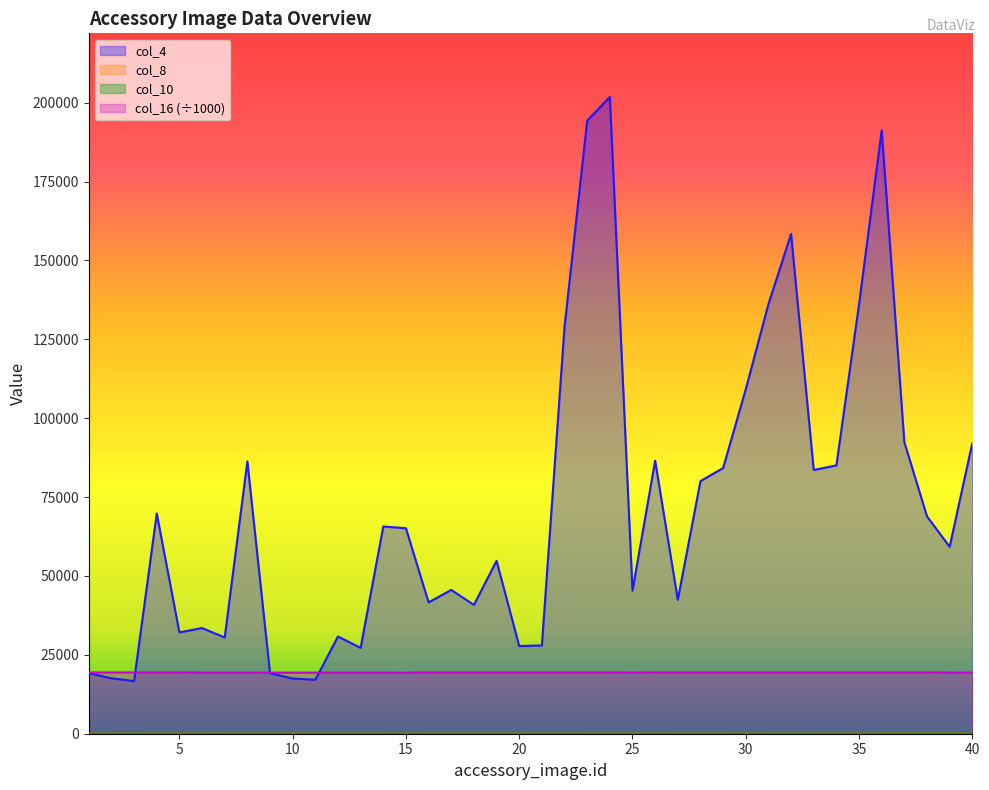

What is the sum of the col_4 values at 25 and 35?

181440.0